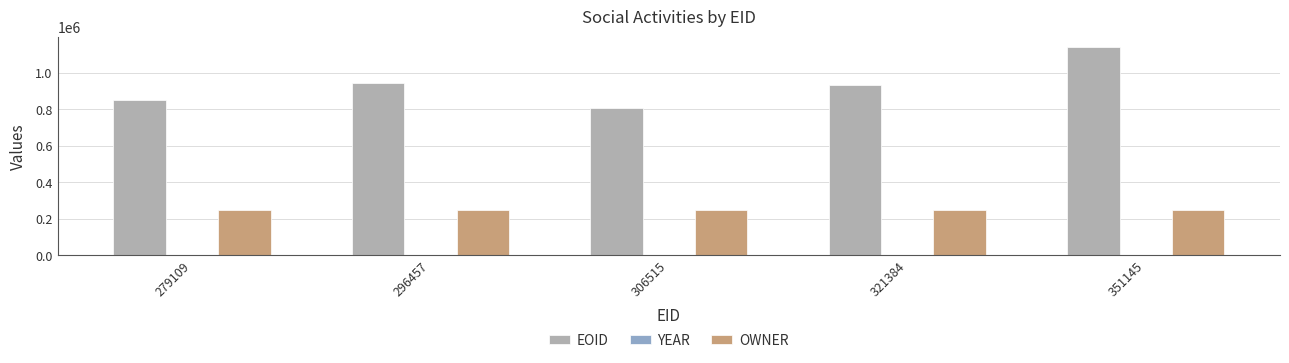

Which series has the largest total across all categories?

EOID